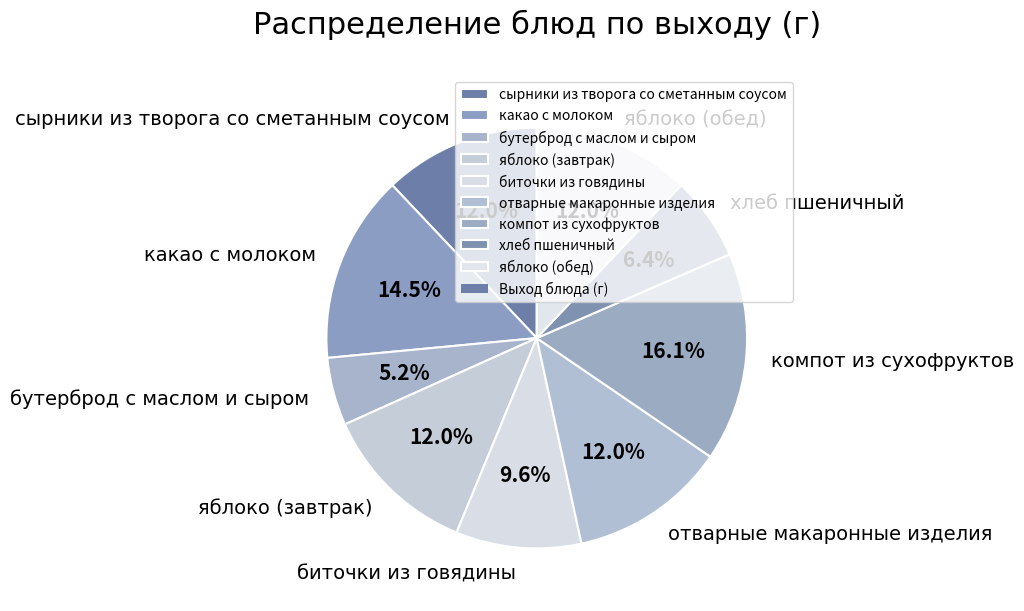

How many slices are in this pie chart?

9